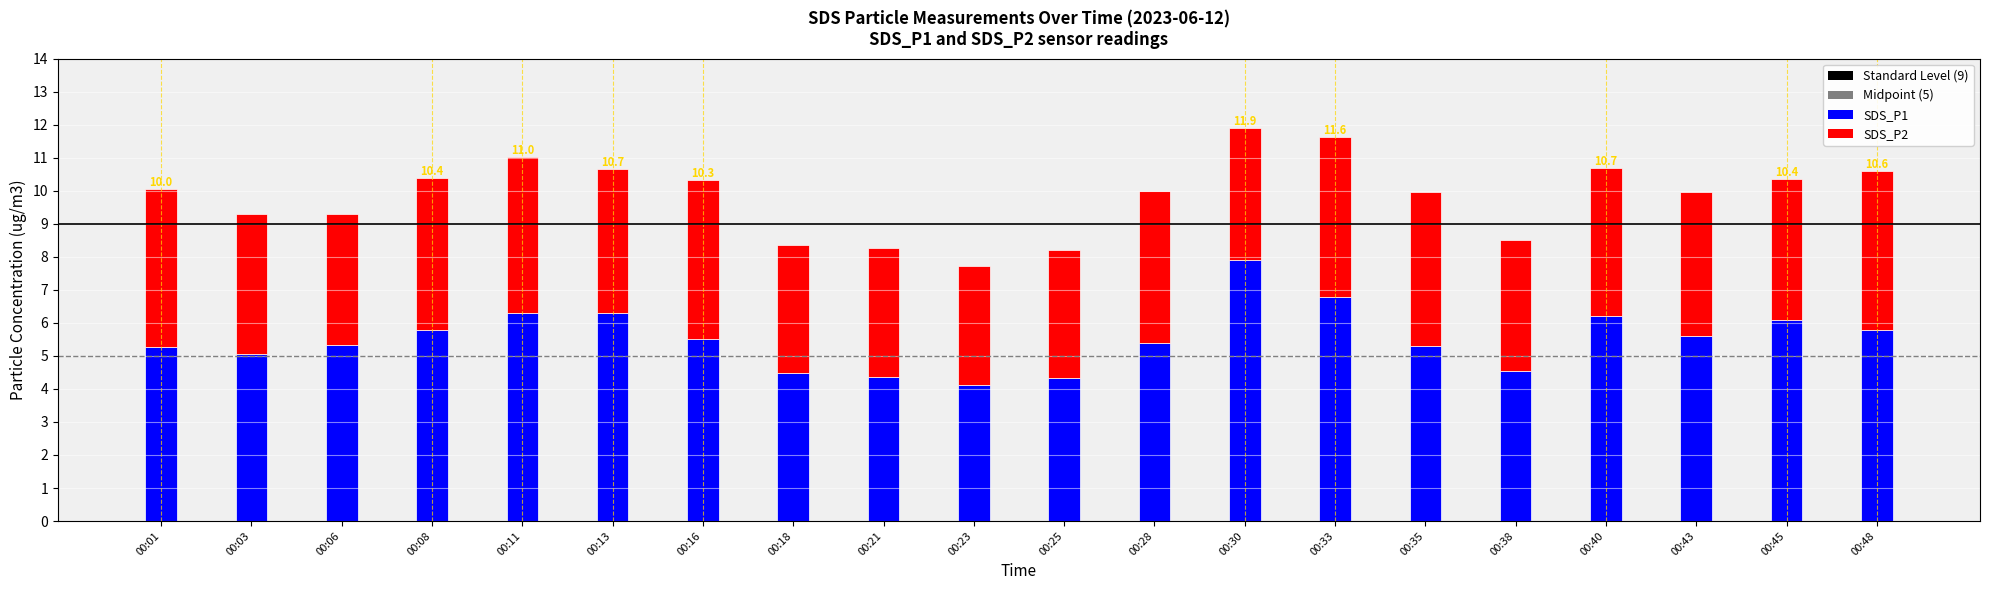

What is the difference between the maximum and minimum values in the SDS_P1 series?

3.8